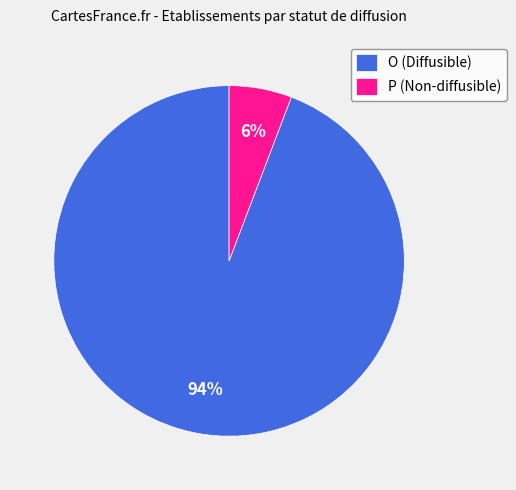

True or false: P accounts for 17% of the total.

False